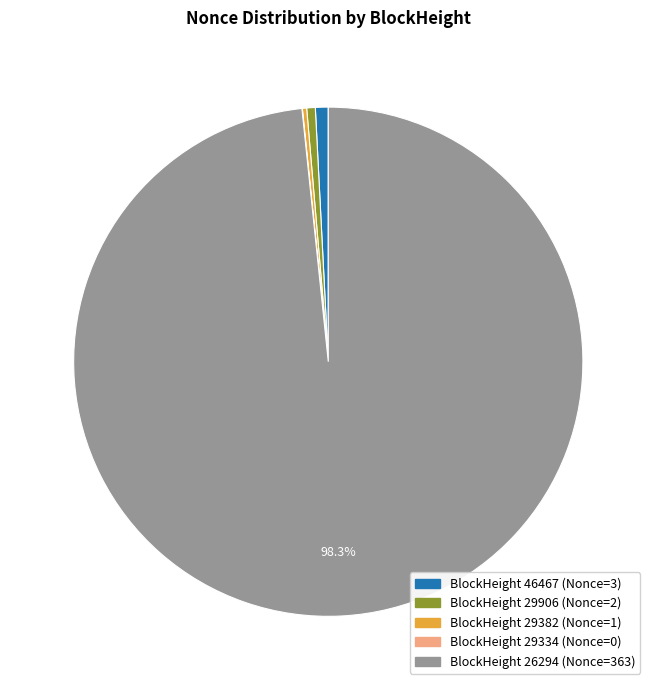

Is there a majority slice in this chart?

Yes